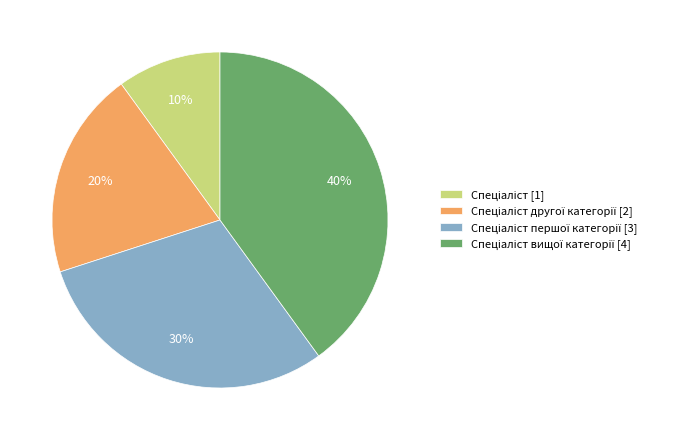

To the nearest percent, what is the difference between the largest and smallest slice percentages?

30%